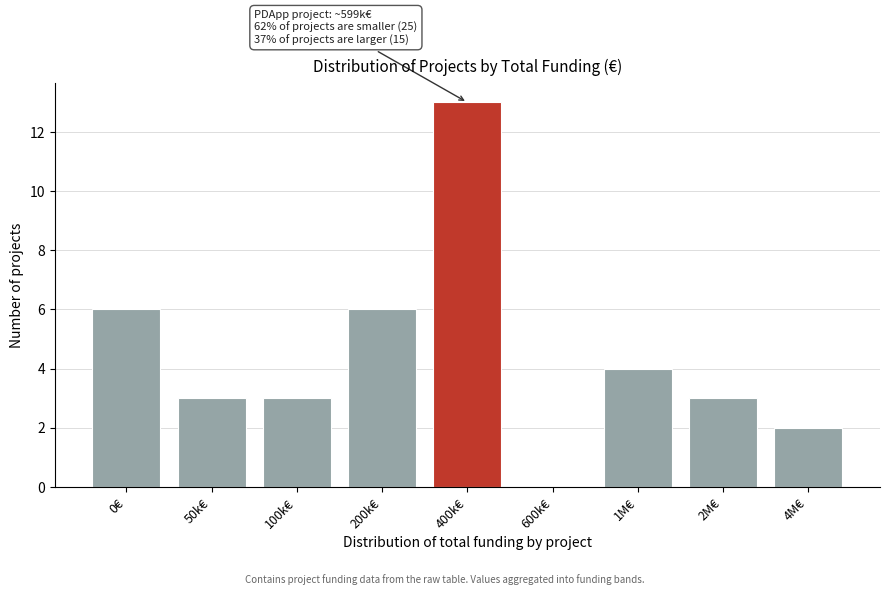

Reading right to left, what are all the values shown in this chart?

4M€=2	2M€=3	1M€=4	600k€=0	400k€=13	200k€=6	100k€=3	50k€=3	0€=6